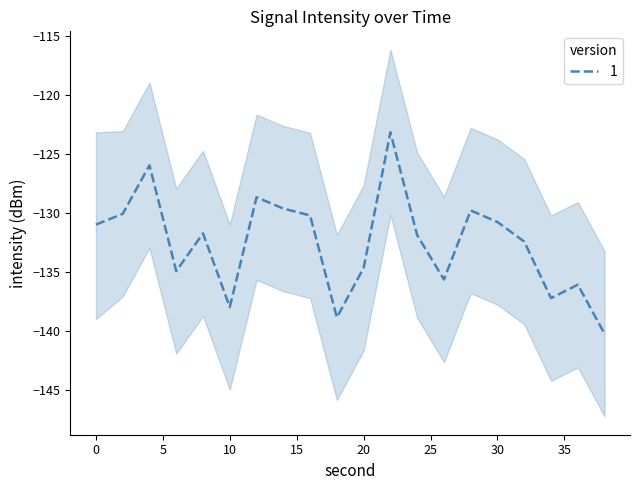

True or false: intensity_mean and intensity_upper intersect in this chart.

False